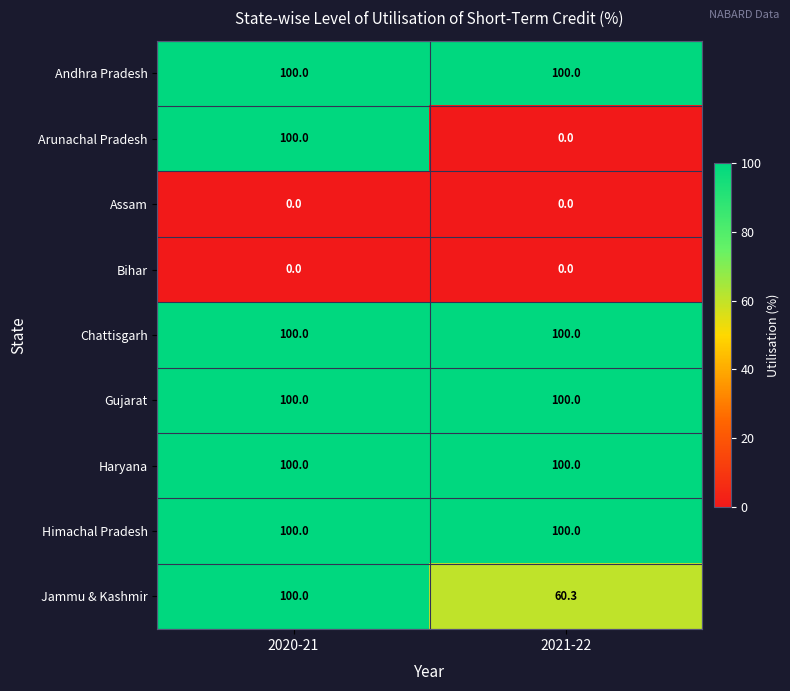

Count the number of data series in this chart.

9